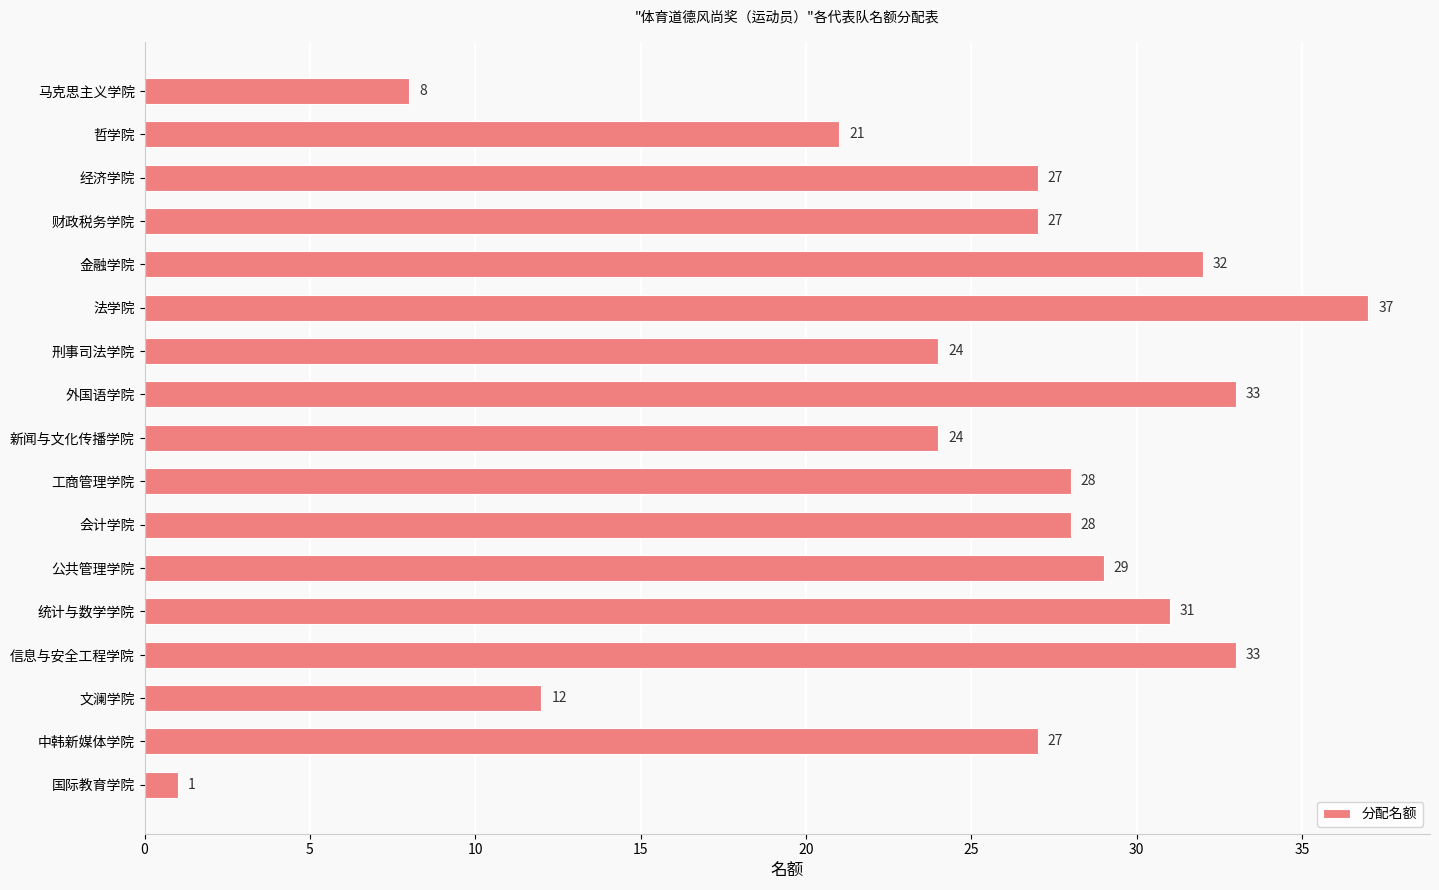

What is the approximate value at 哲学院, to the nearest 5?

20